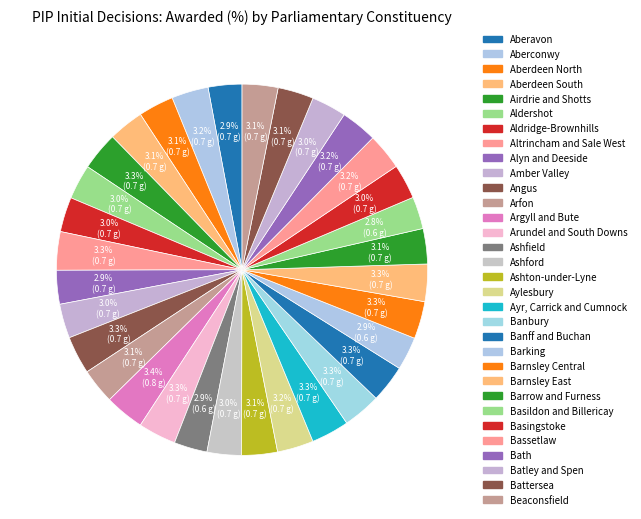

Does Altrincham and Sale West account for over 50% of the chart?

No